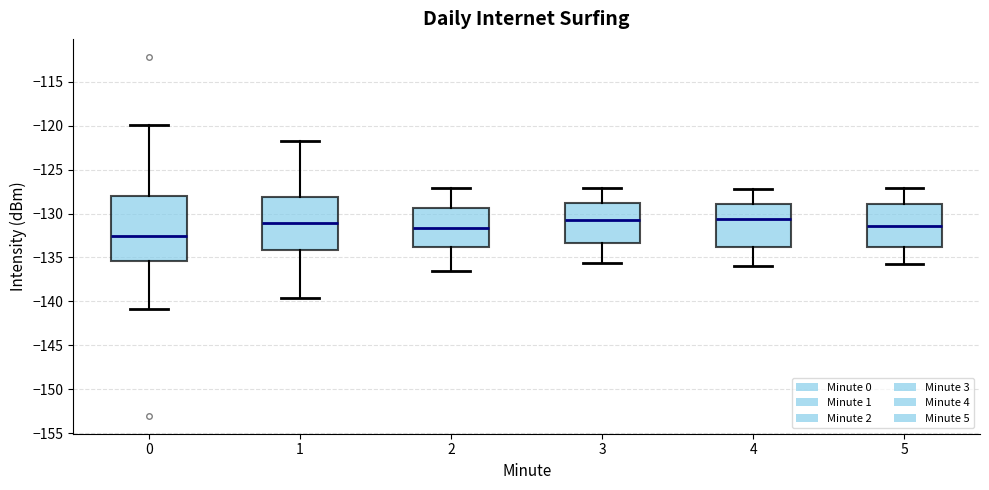

Reading left to right, read every box against the y-axis: the position of its median line, the range the box covers, and the ends of its whiskers. The values are not printed on the chart, so give them approximately, as read against the axis.

0: median -132.5, box -135.5 to -128.0, whiskers -141.0 to -120.0
1: median -131.0, box -134.0 to -128.0, whiskers -139.5 to -121.5
2: median -131.5, box -134.0 to -129.5, whiskers -136.5 to -127.0
3: median -130.5, box -133.5 to -129.0, whiskers -135.5 to -127.0
4: median -130.5, box -134.0 to -129.0, whiskers -136.0 to -127.0
5: median -131.5, box -134.0 to -129.0, whiskers -135.5 to -127.0